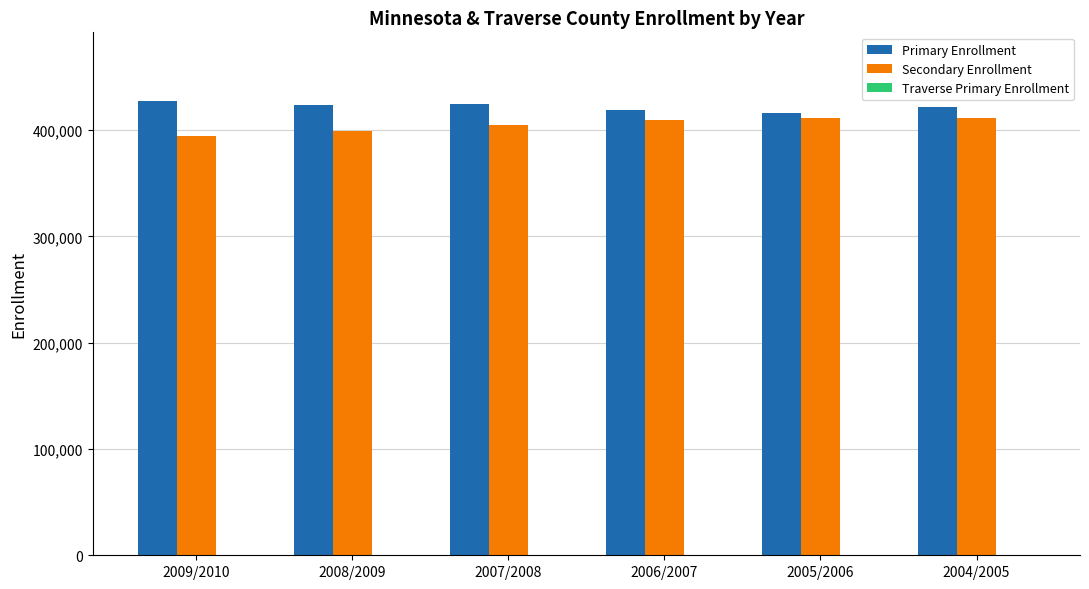

The value of Secondary Enrollment at 2005/2006 is 411093. True or false?

True